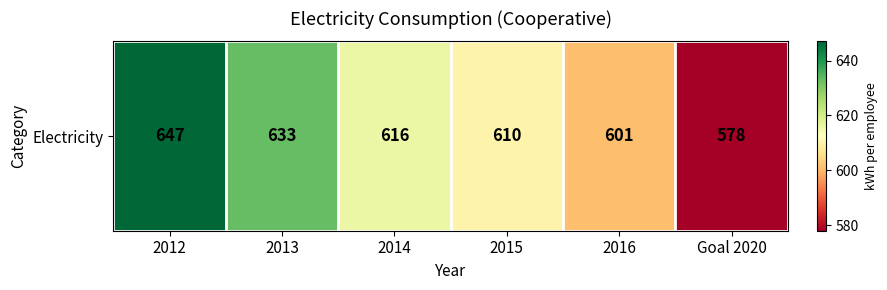

How many values are below 616?

3